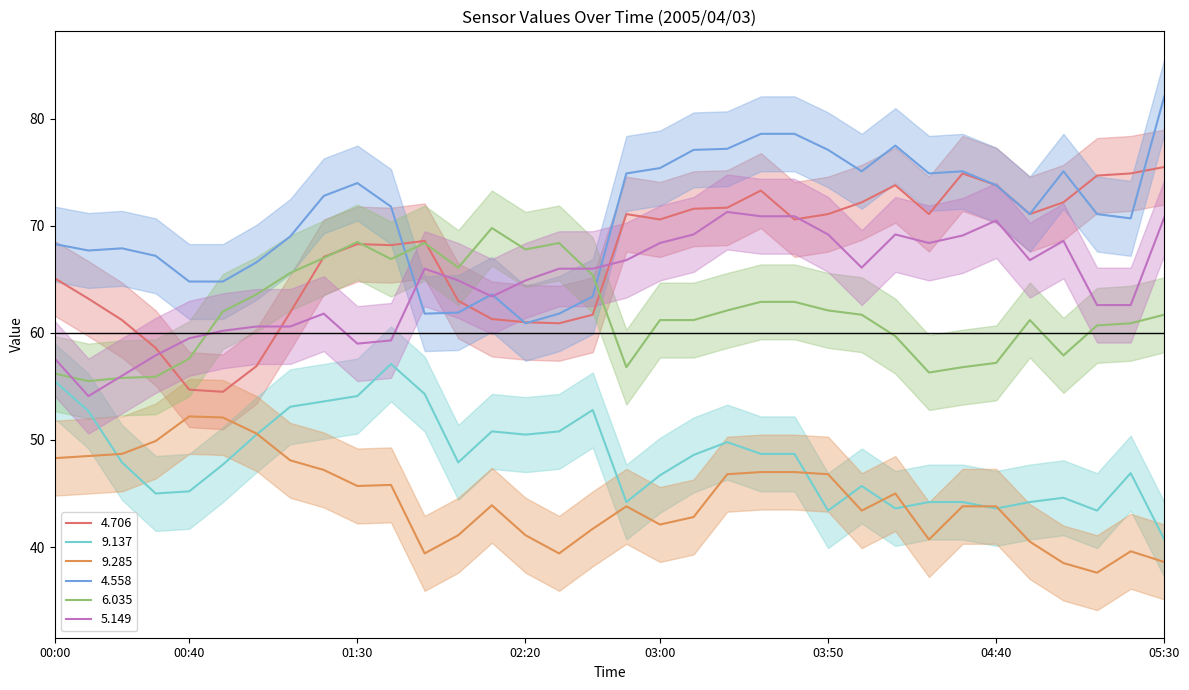

What is the average value of the 4.706 series?

67.4